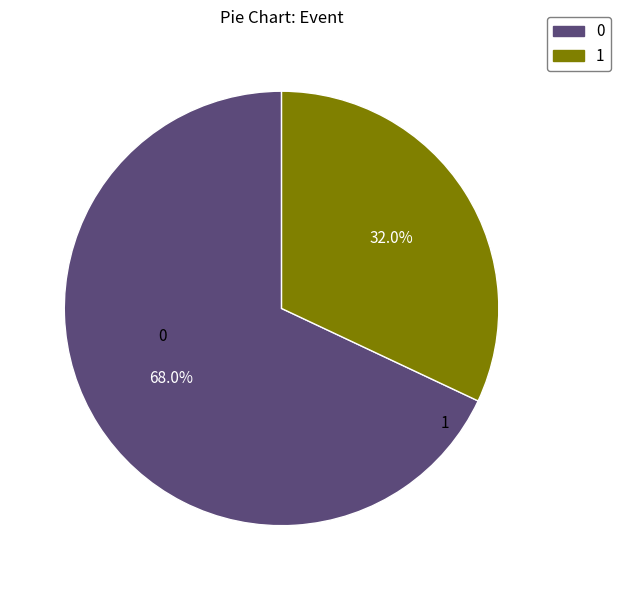

Count the number of slices in the pie.

2